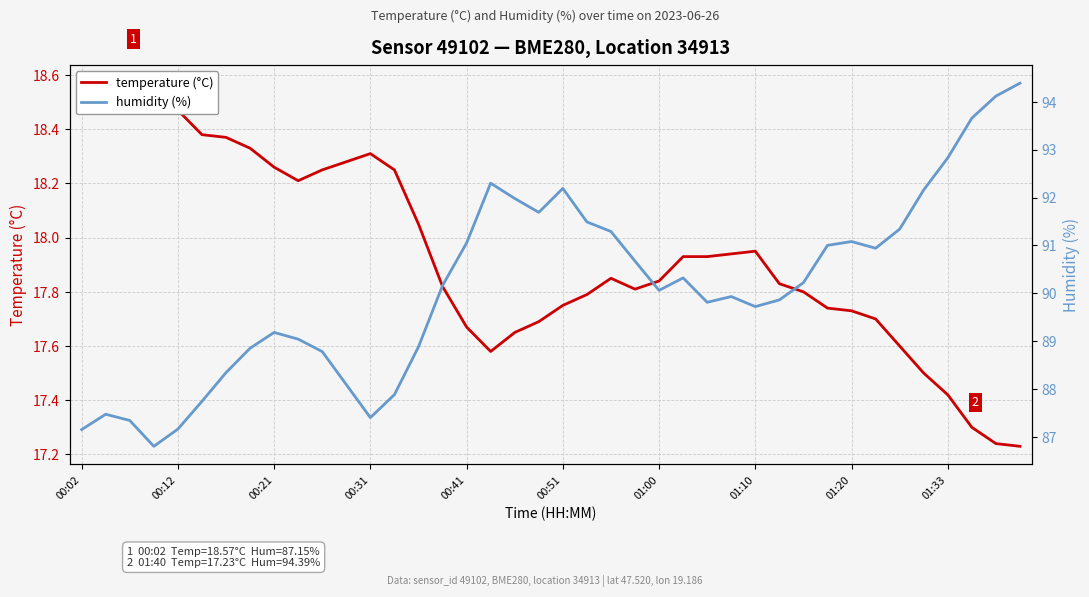

Which has a higher value, 01:00 or 25?

01:00